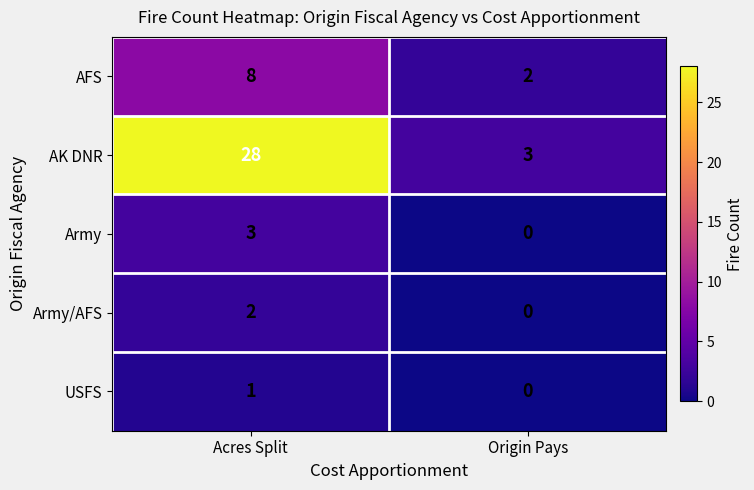

List the series in order of their peak value, highest first.

AK DNR, AFS, Army, Army/AFS, USFS